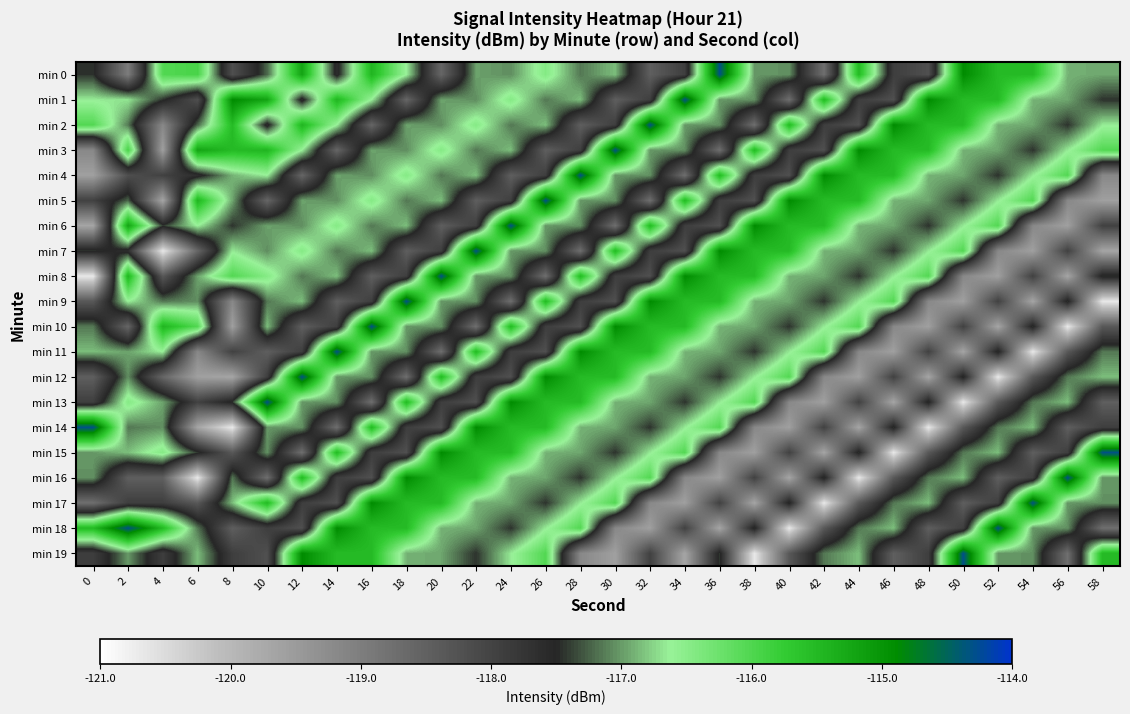

Reading left to right, extract all data points from this chart.

min 0: 0=-117.4	2=-119.0	4=-116.0	6=-115.9	8=-118.2	10=-117.2	12=-115.2	14=-117.6	16=-115.4	18=-116.6	20=-118.6	22=-117.0	24=-117.1	26=-116.5	28=-117.2	30=-116.8	32=-118.5	34=-117.9	36=-114.3	38=-117.0	40=-117.0	42=-118.7	44=-115.5	46=-117.9	48=-118.2	50=-114.9	52=-115.5	54=-115.5	56=-116.9	58=-117.0
min 1: 0=-116.7	2=-116.7	4=-117.4	6=-118.2	8=-114.9	10=-115.2	12=-117.6	14=-115.4	16=-116.6	18=-118.6	20=-117.0	22=-117.1	24=-116.5	26=-117.2	28=-116.8	30=-118.5	32=-117.9	34=-114.3	36=-117.0	38=-117.0	40=-118.7	42=-115.5	44=-117.9	46=-118.2	48=-114.9	50=-115.5	52=-115.5	54=-116.9	56=-117.0	58=-117.4
min 2: 0=-116.0	2=-117.1	4=-119.2	6=-117.2	8=-115.5	10=-117.6	12=-115.4	14=-116.6	16=-118.6	18=-117.0	20=-117.1	22=-116.5	24=-117.2	26=-116.8	28=-118.5	30=-117.9	32=-114.3	34=-117.0	36=-117.0	38=-118.7	40=-115.5	42=-117.9	44=-118.2	46=-114.9	48=-115.5	50=-115.5	52=-116.9	54=-117.0	56=-117.4	58=-116.7
min 3: 0=-119.2	2=-115.9	4=-119.6	6=-115.2	8=-115.5	10=-115.4	12=-116.6	14=-118.6	16=-117.0	18=-117.1	20=-116.5	22=-117.2	24=-116.8	26=-118.5	28=-117.9	30=-114.3	32=-117.0	34=-117.0	36=-118.7	38=-115.5	40=-117.9	42=-118.2	44=-114.9	46=-115.5	48=-115.5	50=-116.9	52=-117.0	54=-117.4	56=-116.7	58=-116.0
min 4: 0=-119.6	2=-118.2	4=-118.0	6=-117.6	8=-116.9	10=-116.6	12=-118.6	14=-117.0	16=-117.1	18=-116.5	20=-117.2	22=-116.8	24=-118.5	26=-117.9	28=-114.3	30=-117.0	32=-117.0	34=-118.7	36=-115.5	38=-117.9	40=-118.2	42=-114.9	44=-115.5	46=-115.5	48=-116.9	50=-117.0	52=-117.4	54=-116.7	56=-116.0	58=-119.2
min 5: 0=-118.0	2=-117.2	4=-119.7	6=-115.4	8=-117.0	10=-118.6	12=-117.0	14=-117.1	16=-116.5	18=-117.2	20=-116.8	22=-118.5	24=-117.9	26=-114.3	28=-117.0	30=-117.0	32=-118.7	34=-115.5	36=-117.9	38=-118.2	40=-114.9	42=-115.5	44=-115.5	46=-116.9	48=-117.0	50=-117.4	52=-116.7	54=-116.0	56=-119.2	58=-119.6
min 6: 0=-119.7	2=-115.2	4=-117.4	6=-116.6	8=-117.4	10=-117.0	12=-117.1	14=-116.5	16=-117.2	18=-116.8	20=-118.5	22=-117.9	24=-114.3	26=-117.0	28=-117.0	30=-118.7	32=-115.5	34=-117.9	36=-118.2	38=-114.9	40=-115.5	42=-115.5	44=-116.9	46=-117.0	48=-117.4	50=-116.7	52=-116.0	54=-119.2	56=-119.6	58=-118.0
min 7: 0=-117.4	2=-117.6	4=-120.7	6=-118.6	8=-116.7	10=-117.1	12=-116.5	14=-117.2	16=-116.8	18=-118.5	20=-117.9	22=-114.3	24=-117.0	26=-117.0	28=-118.7	30=-115.5	32=-117.9	34=-118.2	36=-114.9	38=-115.5	40=-115.5	42=-116.9	44=-117.0	46=-117.4	48=-116.7	50=-116.0	52=-119.2	54=-119.6	56=-118.0	58=-119.7
min 8: 0=-120.7	2=-115.4	4=-118.4	6=-117.0	8=-116.0	10=-116.5	12=-117.2	14=-116.8	16=-118.5	18=-117.9	20=-114.3	22=-117.0	24=-117.0	26=-118.7	28=-115.5	30=-117.9	32=-118.2	34=-114.9	36=-115.5	38=-115.5	40=-116.9	42=-117.0	44=-117.4	46=-116.7	48=-116.0	50=-119.2	52=-119.6	54=-118.0	56=-119.7	58=-117.4
min 9: 0=-118.4	2=-116.6	4=-117.2	6=-117.1	8=-119.2	10=-117.2	12=-116.8	14=-118.5	16=-117.9	18=-114.3	20=-117.0	22=-117.0	24=-118.7	26=-115.5	28=-117.9	30=-118.2	32=-114.9	34=-115.5	36=-115.5	38=-116.9	40=-117.0	42=-117.4	44=-116.7	46=-116.0	48=-119.2	50=-119.6	52=-118.0	54=-119.7	56=-117.4	58=-120.7
min 10: 0=-117.2	2=-118.6	4=-115.4	6=-116.0	8=-119.6	10=-116.8	12=-118.5	14=-117.9	16=-114.3	18=-117.0	20=-117.0	22=-118.7	24=-115.5	26=-117.9	28=-118.2	30=-114.9	32=-115.5	34=-115.5	36=-116.9	38=-117.0	40=-117.4	42=-116.7	44=-116.0	46=-119.2	48=-119.6	50=-118.0	52=-119.7	54=-117.4	56=-120.7	58=-118.4
min 11: 0=-116.8	2=-117.0	4=-116.6	6=-119.2	8=-118.0	10=-118.5	12=-117.9	14=-114.3	16=-117.0	18=-117.0	20=-118.7	22=-115.5	24=-117.9	26=-118.2	28=-114.9	30=-115.5	32=-115.5	34=-116.9	36=-117.0	38=-117.4	40=-116.7	42=-116.0	44=-119.2	46=-119.6	48=-118.0	50=-119.7	52=-117.4	54=-120.7	56=-118.4	58=-117.2
min 12: 0=-118.5	2=-117.1	4=-118.6	6=-119.6	8=-119.7	10=-117.9	12=-114.3	14=-117.0	16=-117.0	18=-118.7	20=-115.5	22=-117.9	24=-118.2	26=-114.9	28=-115.5	30=-115.5	32=-116.9	34=-117.0	36=-117.4	38=-116.7	40=-116.0	42=-119.2	44=-119.6	46=-118.0	48=-119.7	50=-117.4	52=-120.7	54=-118.4	56=-117.2	58=-116.8
min 13: 0=-117.9	2=-116.5	4=-117.0	6=-118.0	8=-117.4	10=-114.3	12=-117.0	14=-117.0	16=-118.7	18=-115.5	20=-117.9	22=-118.2	24=-114.9	26=-115.5	28=-115.5	30=-116.9	32=-117.0	34=-117.4	36=-116.7	38=-116.0	40=-119.2	42=-119.6	44=-118.0	46=-119.7	48=-117.4	50=-120.7	52=-118.4	54=-117.2	56=-116.8	58=-118.5
min 14: 0=-114.3	2=-117.2	4=-117.1	6=-119.7	8=-120.7	10=-117.0	12=-117.0	14=-118.7	16=-115.5	18=-117.9	20=-118.2	22=-114.9	24=-115.5	26=-115.5	28=-116.9	30=-117.0	32=-117.4	34=-116.7	36=-116.0	38=-119.2	40=-119.6	42=-118.0	44=-119.7	46=-117.4	48=-120.7	50=-118.4	52=-117.2	54=-116.8	56=-118.5	58=-117.9
min 15: 0=-117.0	2=-116.8	4=-116.5	6=-117.4	8=-118.4	10=-117.0	12=-118.7	14=-115.5	16=-117.9	18=-118.2	20=-114.9	22=-115.5	24=-115.5	26=-116.9	28=-117.0	30=-117.4	32=-116.7	34=-116.0	36=-119.2	38=-119.6	40=-118.0	42=-119.7	44=-117.4	46=-120.7	48=-118.4	50=-117.2	52=-116.8	54=-118.5	56=-117.9	58=-114.3
min 16: 0=-117.0	2=-118.5	4=-118.5	6=-120.7	8=-117.2	10=-118.7	12=-115.5	14=-117.9	16=-118.2	18=-114.9	20=-115.5	22=-115.5	24=-116.9	26=-117.0	28=-117.4	30=-116.7	32=-116.0	34=-119.2	36=-119.6	38=-118.0	40=-119.7	42=-117.4	44=-120.7	46=-118.4	48=-117.2	50=-116.8	52=-118.5	54=-117.9	56=-114.3	58=-117.0
min 17: 0=-118.7	2=-117.9	4=-117.9	6=-118.4	8=-116.8	10=-115.5	12=-117.9	14=-118.2	16=-114.9	18=-115.5	20=-115.5	22=-116.9	24=-117.0	26=-117.4	28=-116.7	30=-116.0	32=-119.2	34=-119.6	36=-118.0	38=-119.7	40=-117.4	42=-120.7	44=-118.4	46=-117.2	48=-116.8	50=-118.5	52=-117.9	54=-114.3	56=-117.0	58=-117.0
min 18: 0=-115.5	2=-114.3	4=-115.5	6=-117.2	8=-118.5	10=-117.9	12=-118.2	14=-114.9	16=-115.5	18=-115.5	20=-116.9	22=-117.0	24=-117.4	26=-116.7	28=-116.0	30=-119.2	32=-119.6	34=-118.0	36=-119.7	38=-117.4	40=-120.7	42=-118.4	44=-117.2	46=-116.8	48=-118.5	50=-117.9	52=-114.3	54=-117.0	56=-117.0	58=-118.7
min 19: 0=-117.9	2=-117.0	4=-117.9	6=-116.8	8=-117.9	10=-118.2	12=-114.9	14=-115.5	16=-115.5	18=-116.9	20=-117.0	22=-117.4	24=-116.7	26=-116.0	28=-119.2	30=-119.6	32=-118.0	34=-119.7	36=-117.4	38=-120.7	40=-118.4	42=-117.2	44=-116.8	46=-118.5	48=-117.9	50=-114.3	52=-117.0	54=-117.0	56=-118.7	58=-115.5